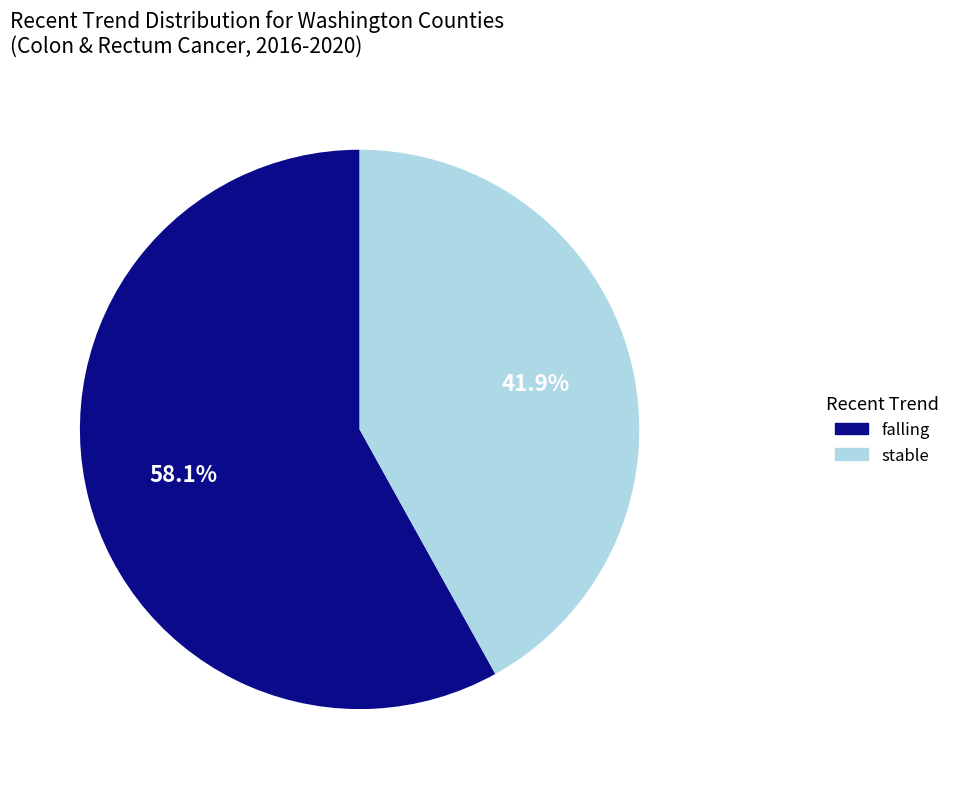

Rank the categories by value from highest to lowest.

falling, stable